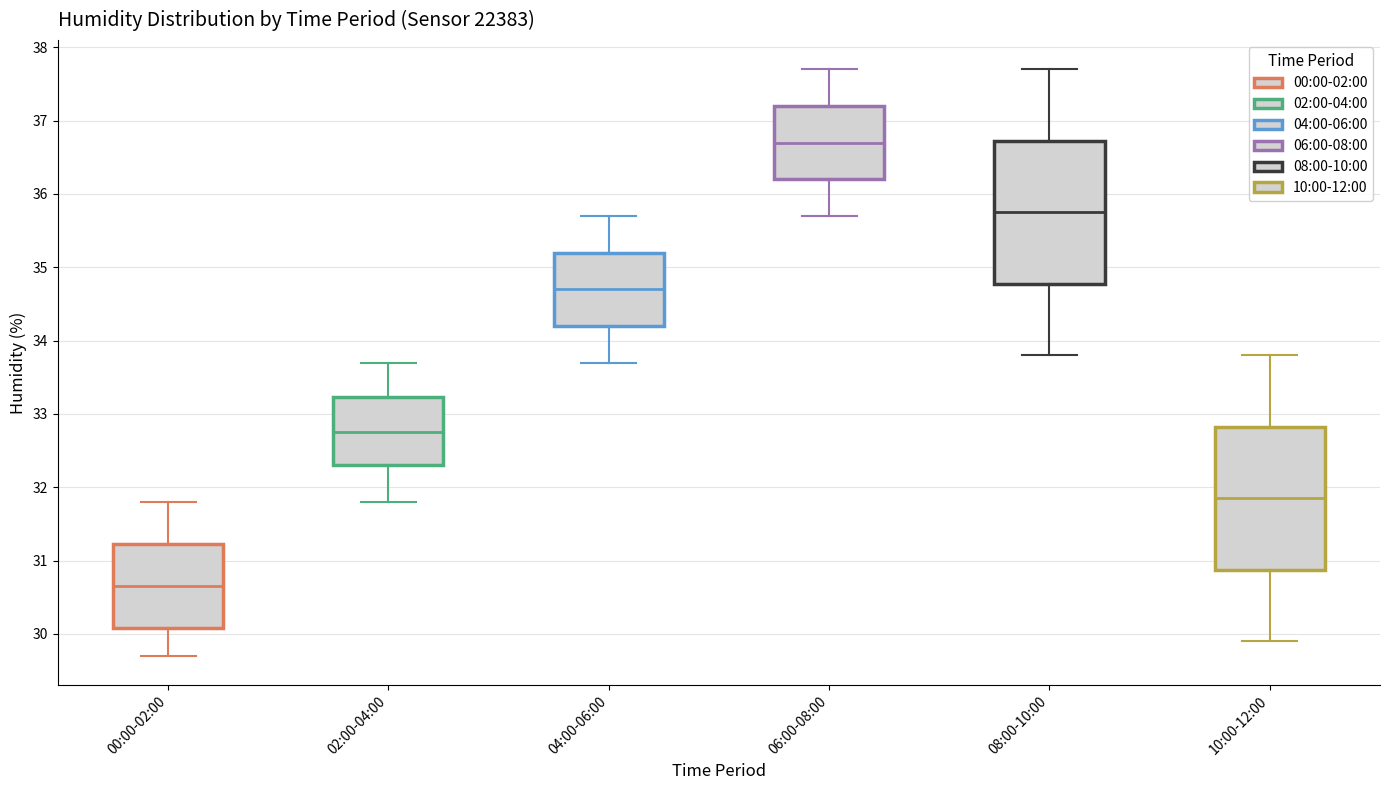

Reading left to right, read every box against the y-axis: the position of its median line, the range the box covers, and the ends of its whiskers. The values are not printed on the chart, so give them approximately, as read against the axis.

00:00-02:00: median 30.7, box 30.1 to 31.2, whiskers 29.7 to 31.8
02:00-04:00: median 32.8, box 32.3 to 33.2, whiskers 31.8 to 33.7
04:00-06:00: median 34.7, box 34.2 to 35.2, whiskers 33.7 to 35.7
06:00-08:00: median 36.7, box 36.2 to 37.2, whiskers 35.7 to 37.7
08:00-10:00: median 35.8, box 34.8 to 36.7, whiskers 33.8 to 37.7
10:00-12:00: median 31.9, box 30.9 to 32.8, whiskers 29.9 to 33.8